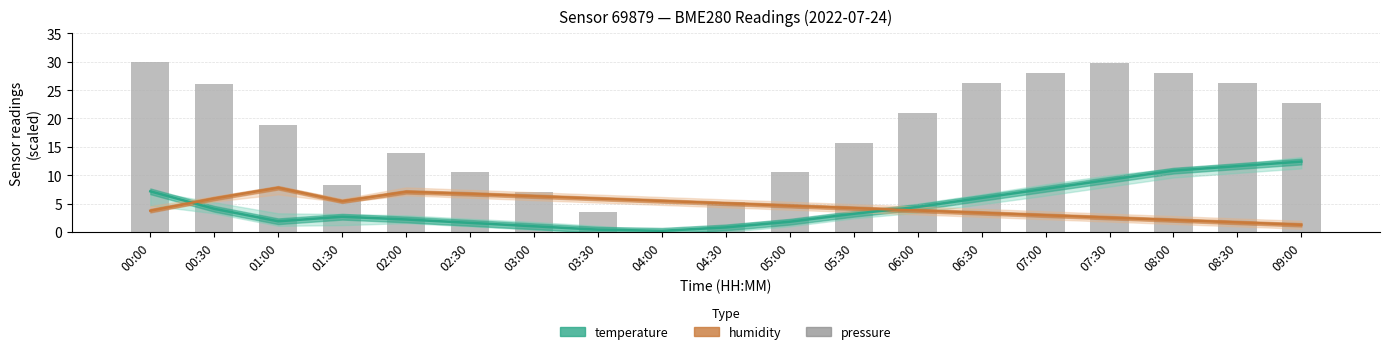

Is it true that pressure equals 10.5 at 02:30?

True